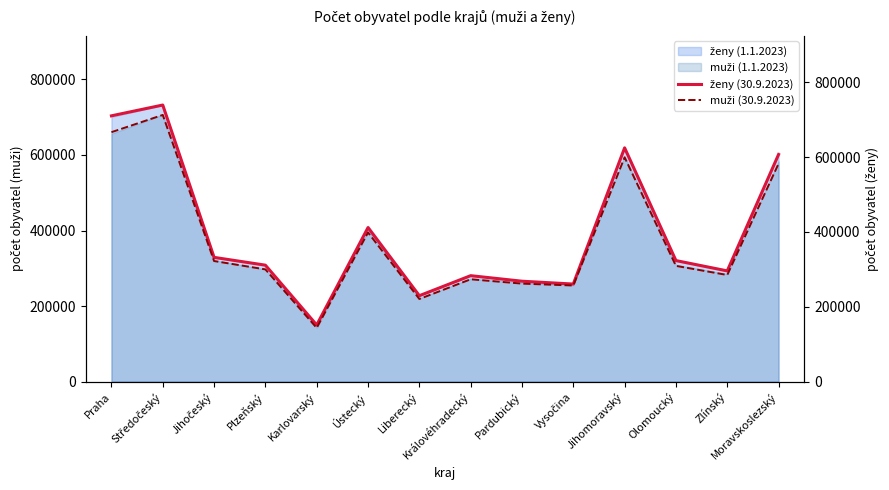

True or false: muži (30.9.2023) and ženy (30.9.2023) cross at least once.

False